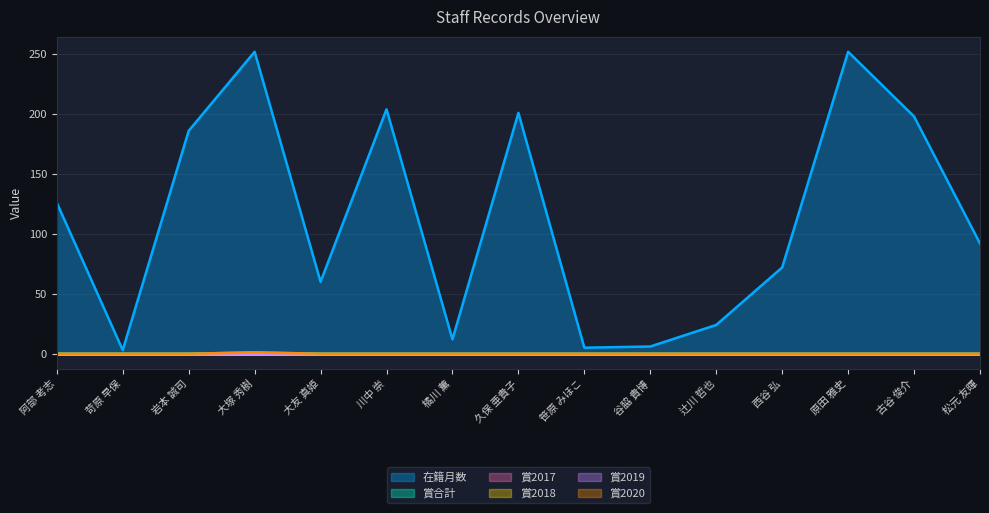

Is it true that 在籍月数 equals 298 at 川中 崇?

False